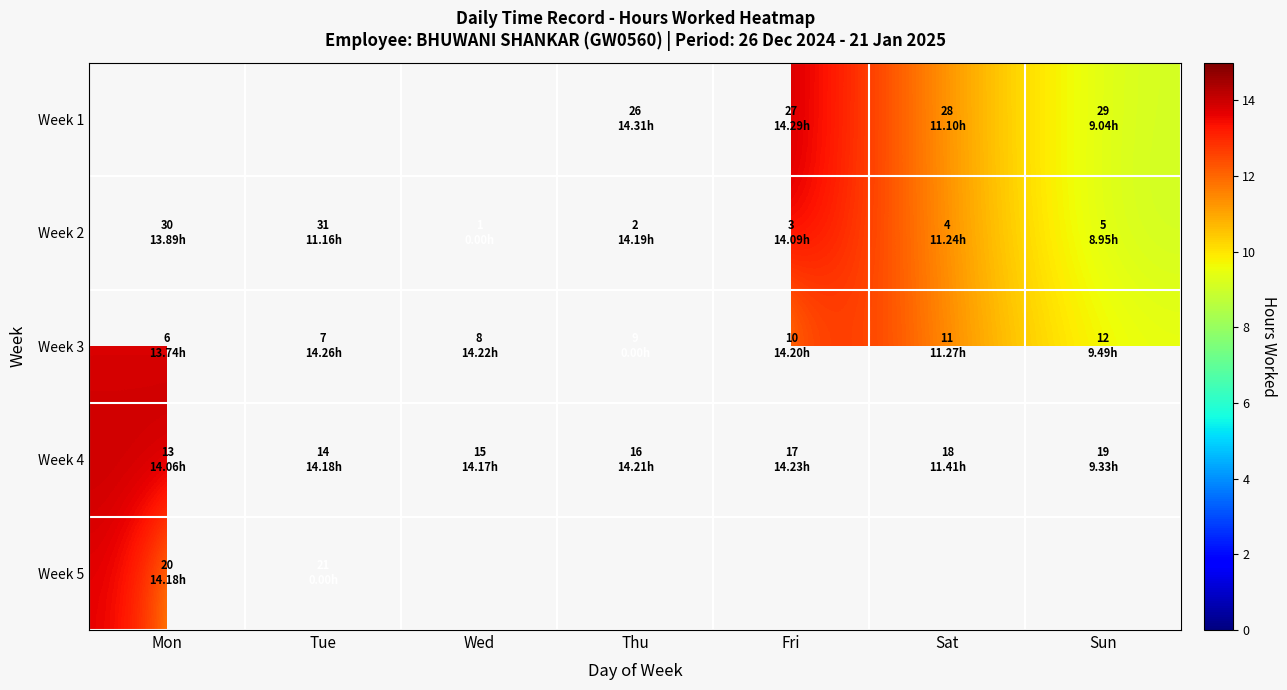

How many values in Week 5 are above zero?

1